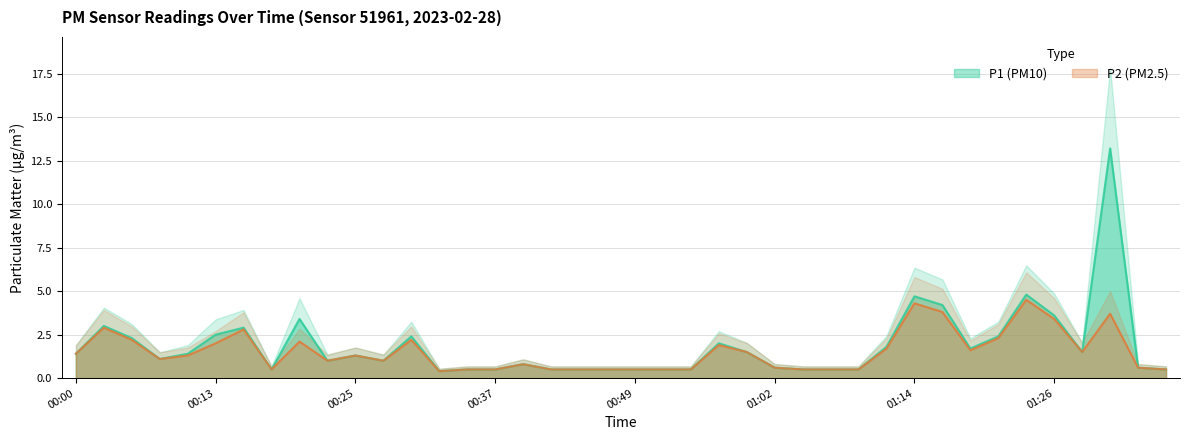

True or false: P2 and P1 cross at least once.

False